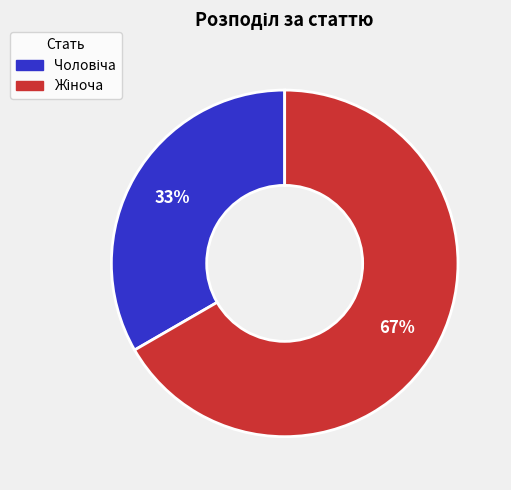

Is there a majority slice in this chart?

Yes